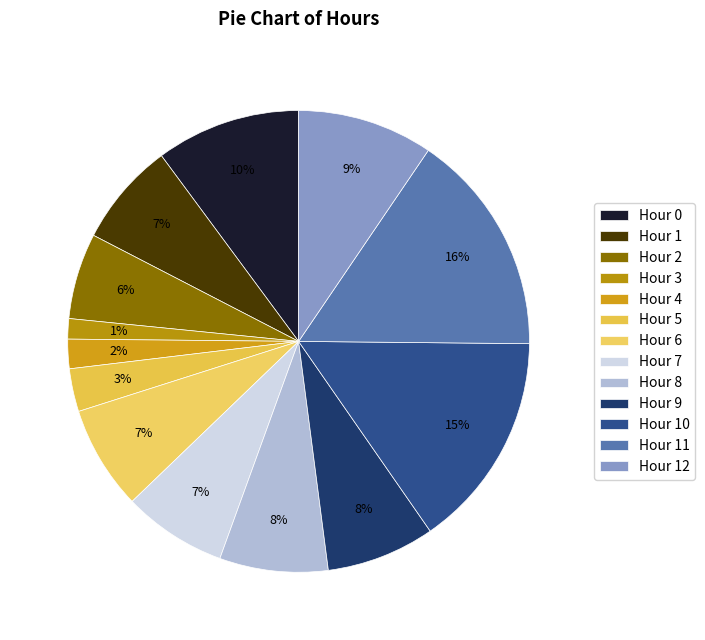

Between Hour 9 and Hour 12, which is larger?

Hour 12